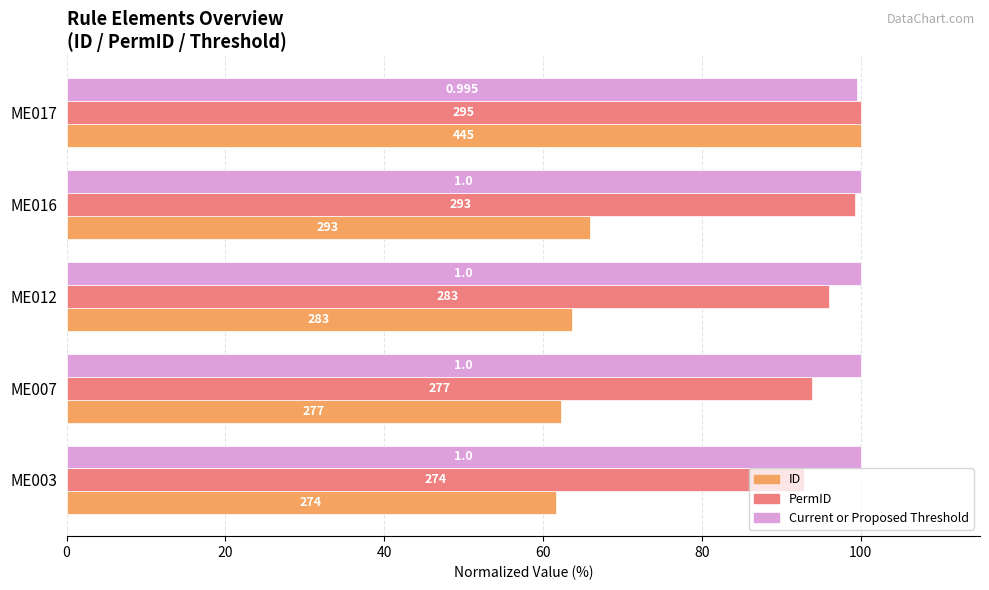

What are all the series names shown in the legend?

ID, PermID, Current or Proposed Threshold